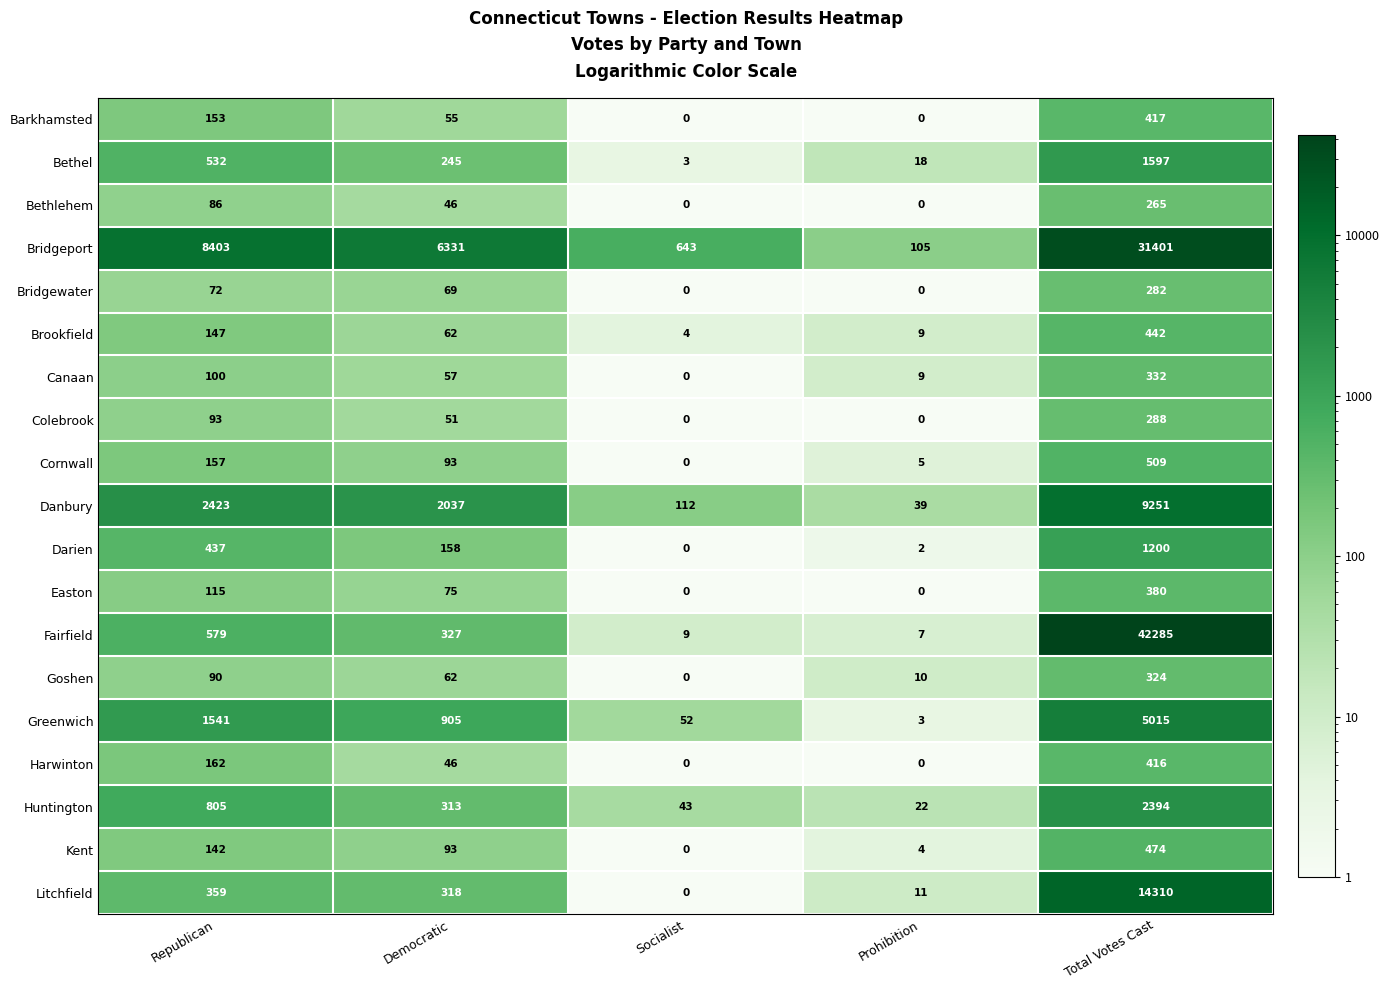

What is the difference between the maximum and minimum values in the Litchfield series?

14310